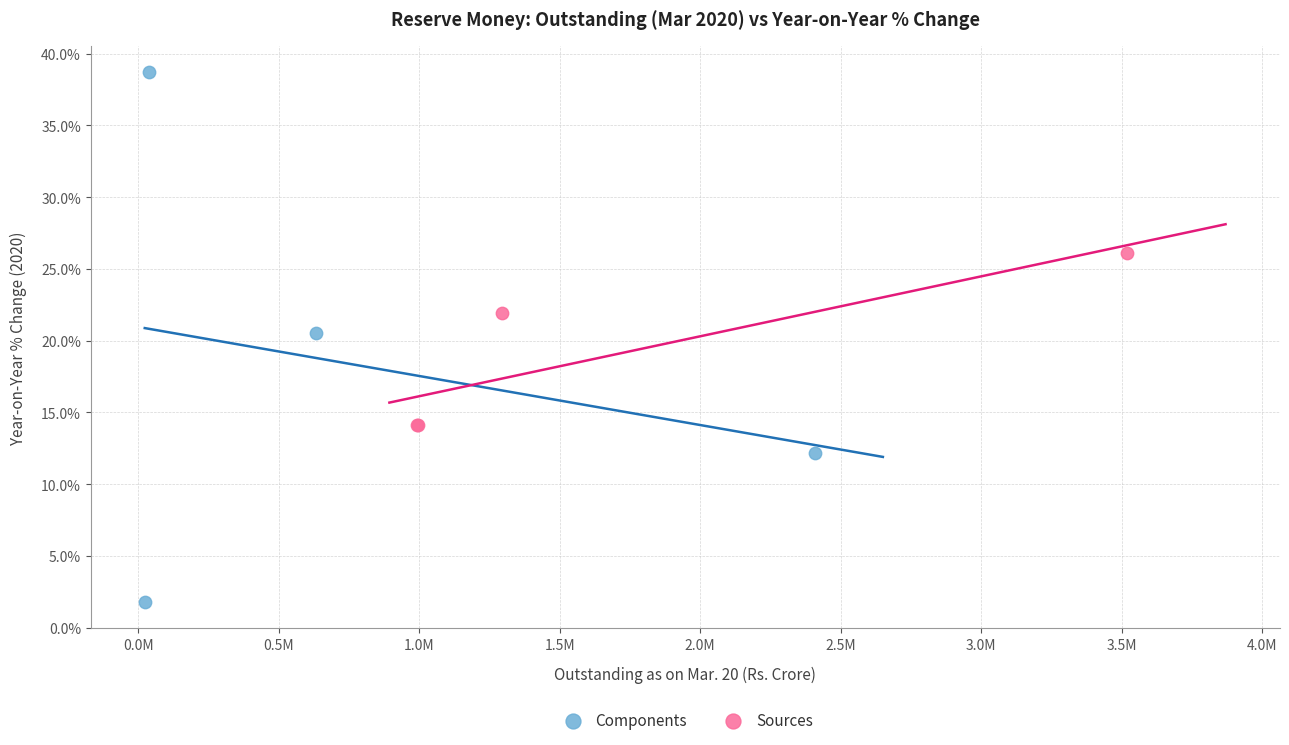

Which series has the widest spread of Y values?

Components